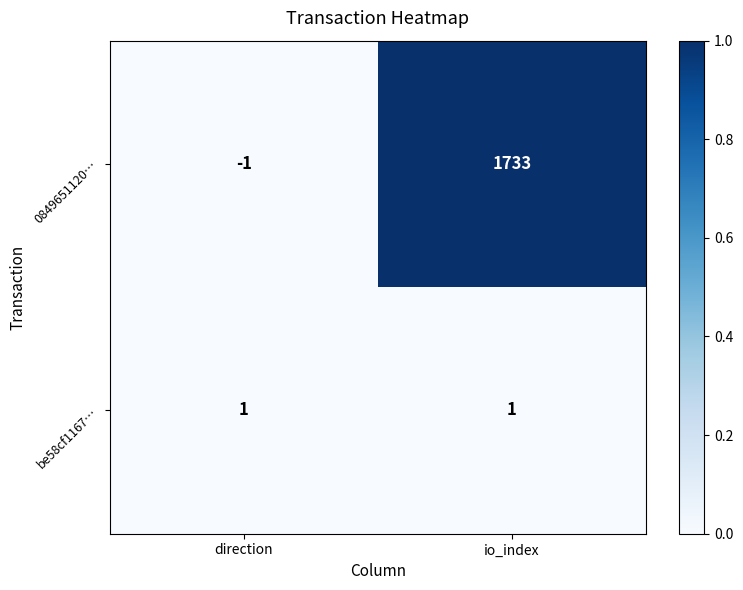

Which category has the lowest value across all series?

direction